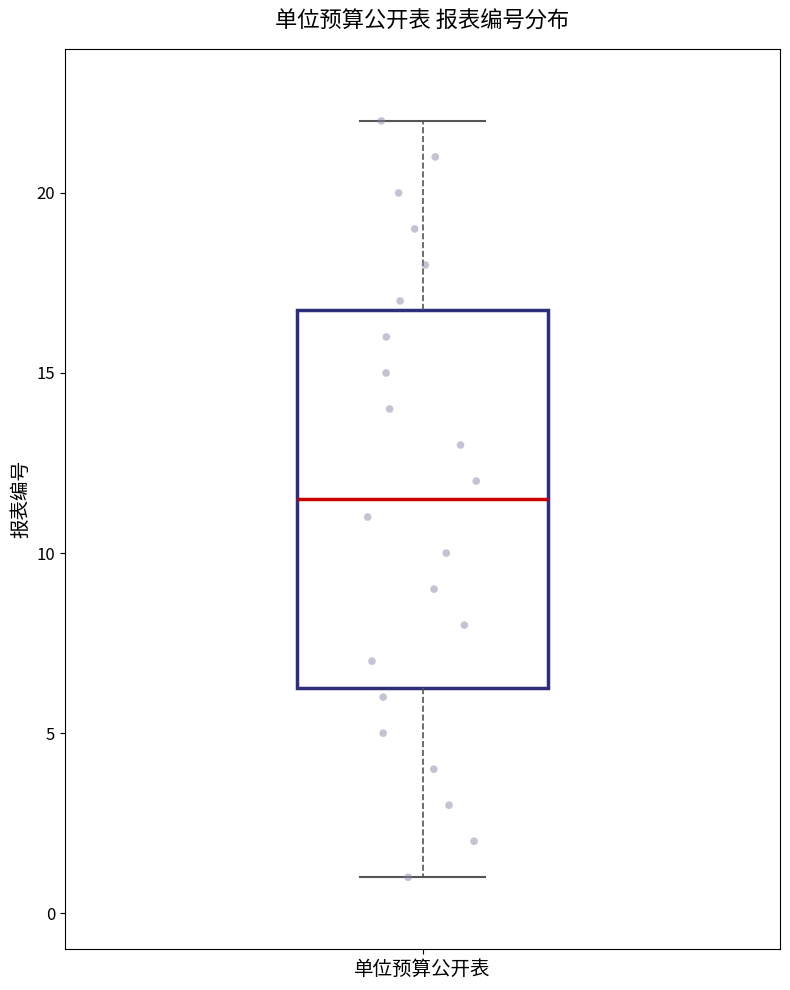

Transcribe this box plot: give where the median line is, the range the box spans, and where the two whiskers end, as read against the y-axis. The values are not printed on the chart, so give them approximately, as read against the axis.

median 11.5, box 6.5 to 17.0, whiskers 1.0 to 22.0